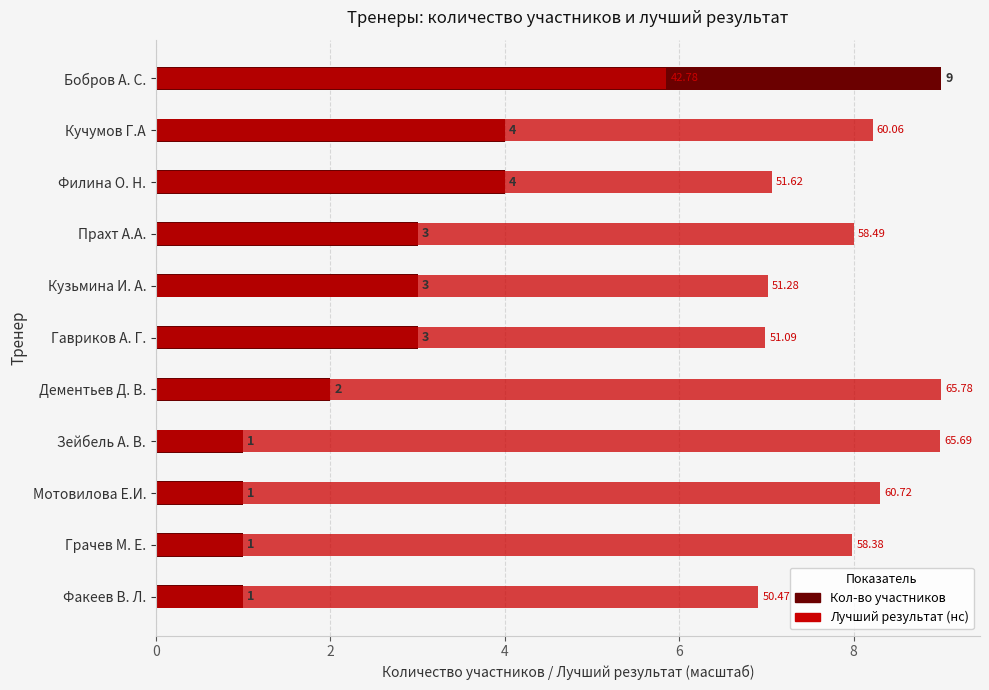

What is the maximum value for Кол-во участников?

9.0